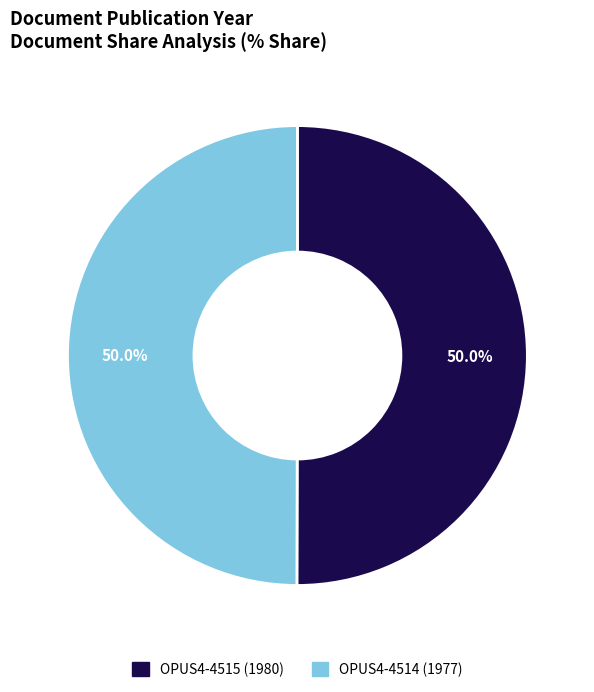

Is it true that OPUS4-4515 is 45% of the pie?

False